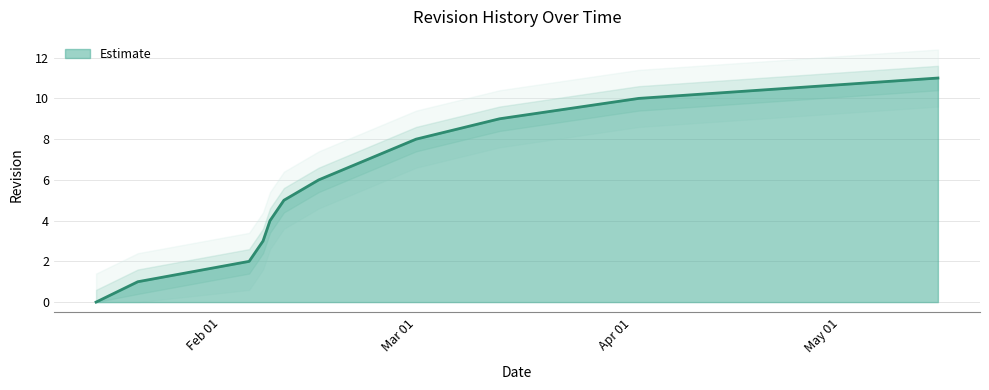

At which category does the chart reach its peak across all series?

2019-05-15